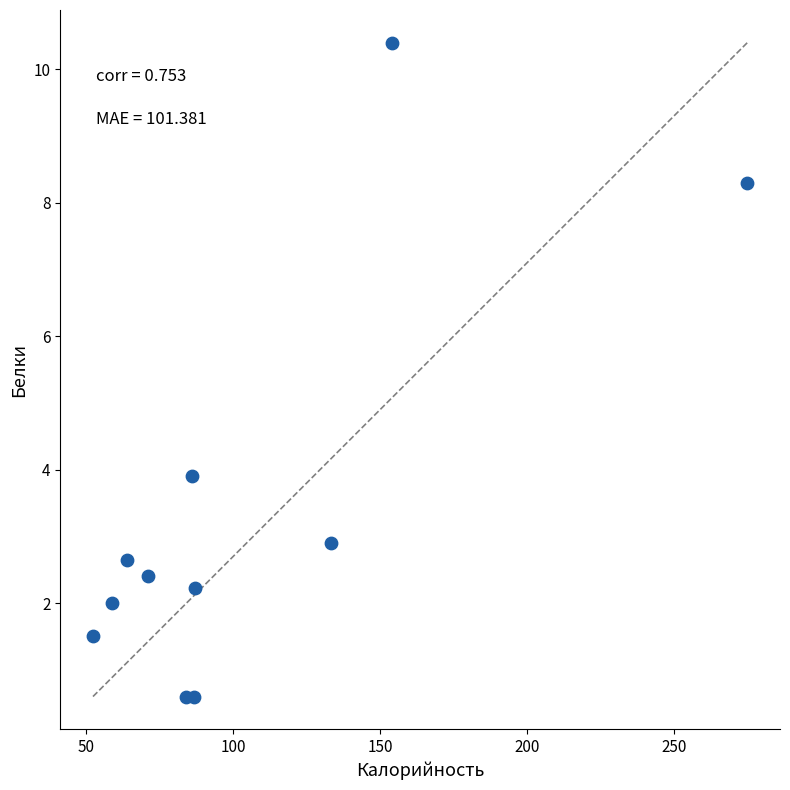

What Y value in the scatter plot is closest to 5?

3.9